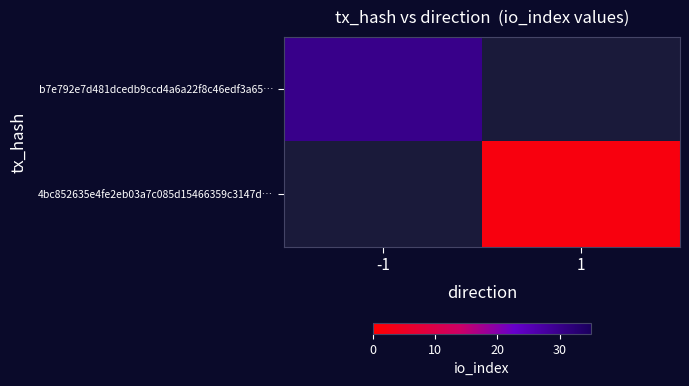

Is the value of 4bc852635e4fe2eb03a7c085d15466359c3147d… at 1 greater than the value of b7e792e7d481dcedb9ccd4a6a22f8c46edf3a65… at 1?

No